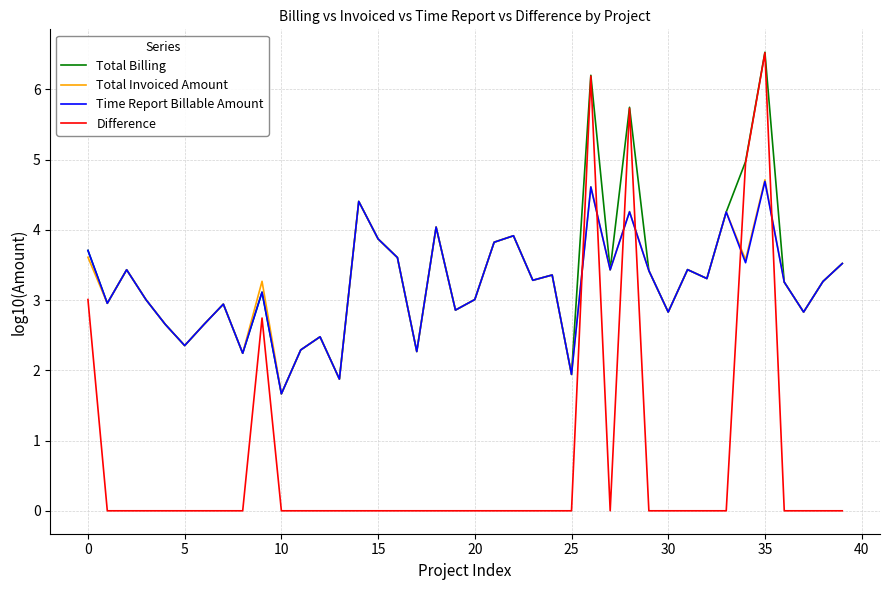

What is the difference between the maximum and minimum values in the Difference series?

6.5